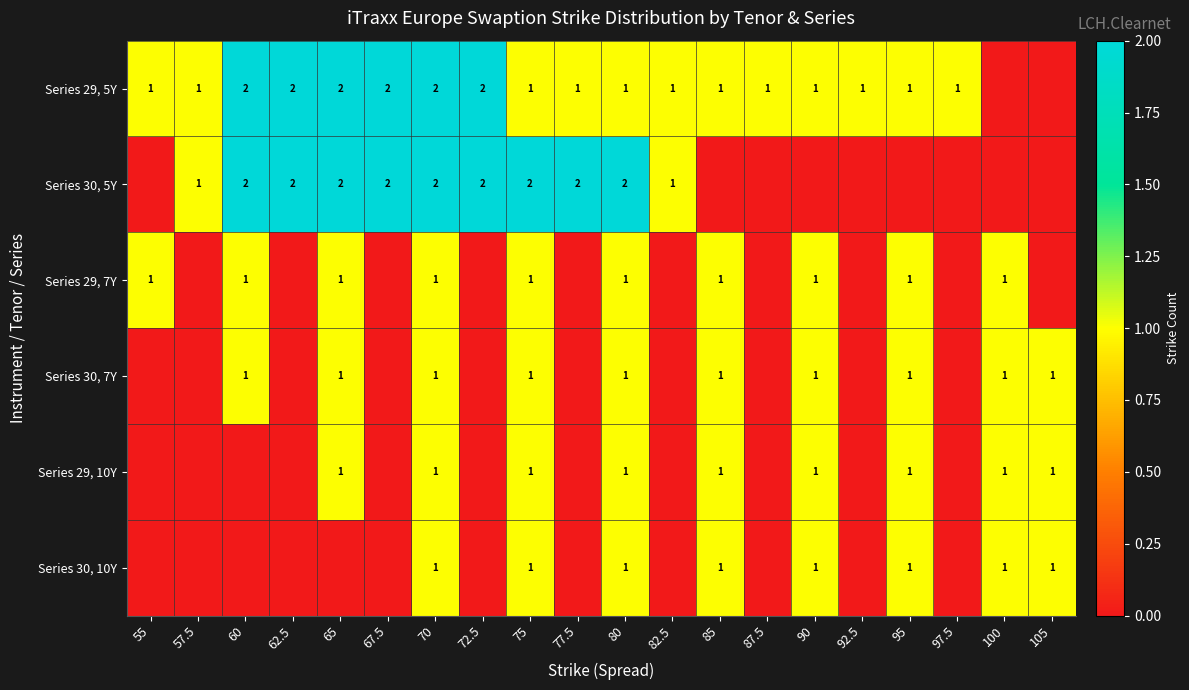

Is the value of Series 30, 7Y at 105 greater than the value of Series 30, 5Y at 75?

No